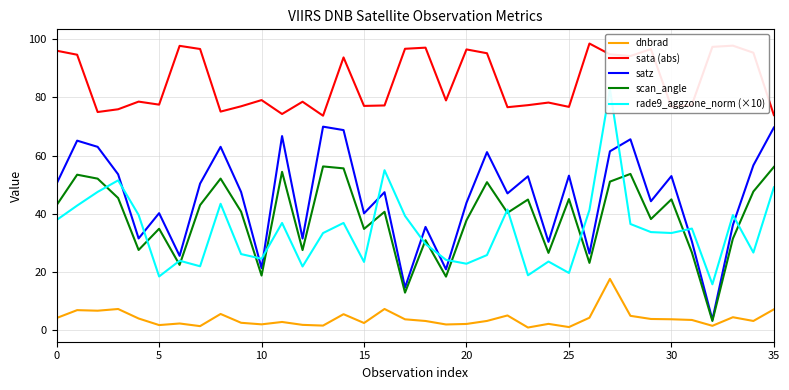

How many times do scan_angle and rade9_aggzone_norm (×10) cross each other?

16